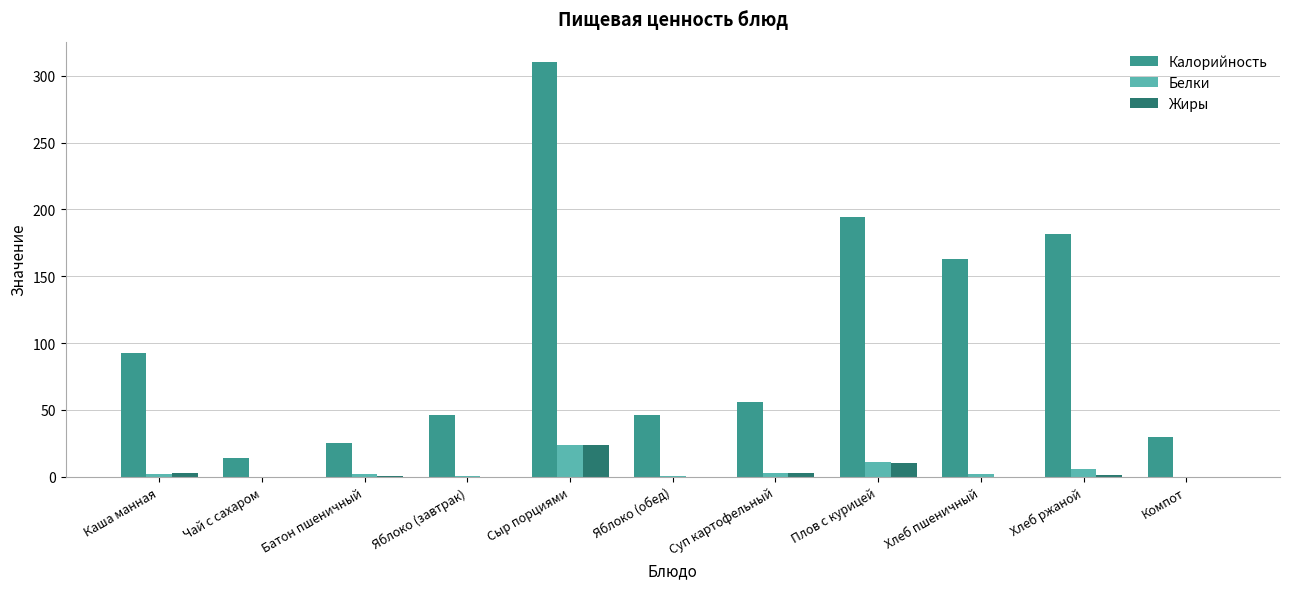

Is it true that Калорийность equals 53.9 at Хлеб ржаной?

False